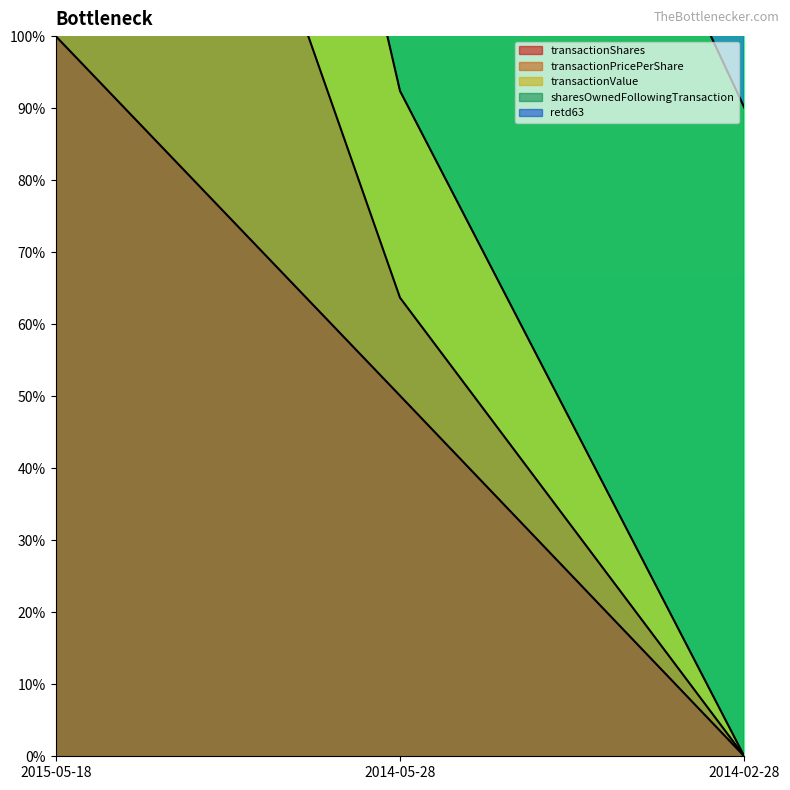

At which label does transactionShares reach its peak?

2015-05-18